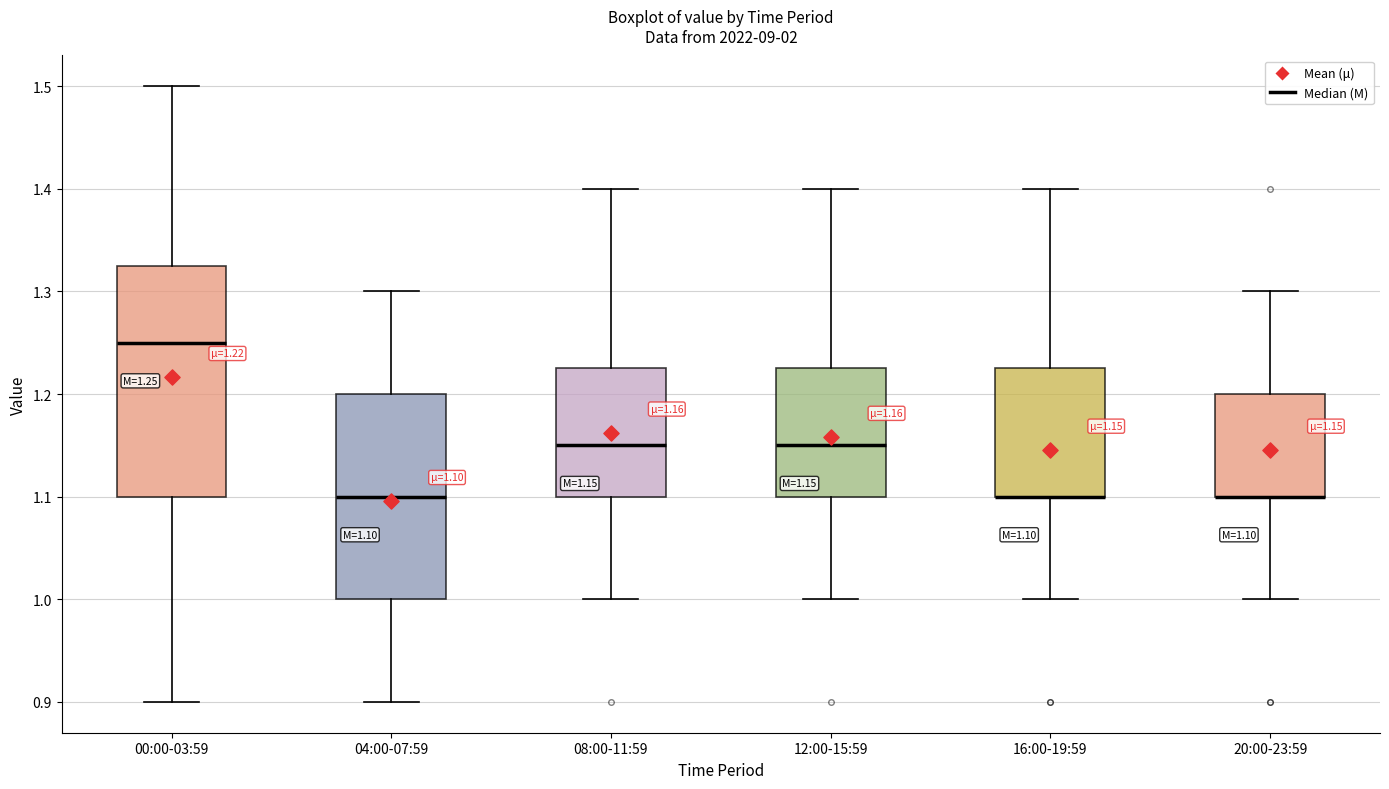

Which box is the tallest, from its lower edge to its upper edge?

00:00-03:59